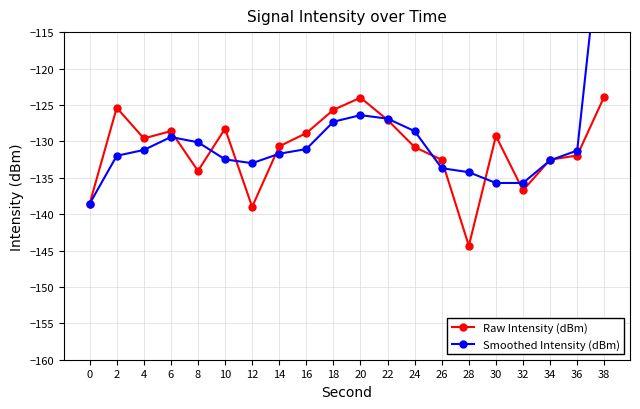

What is the value of the Raw Intensity (dBm) point at the 13th from the left?

-130.8